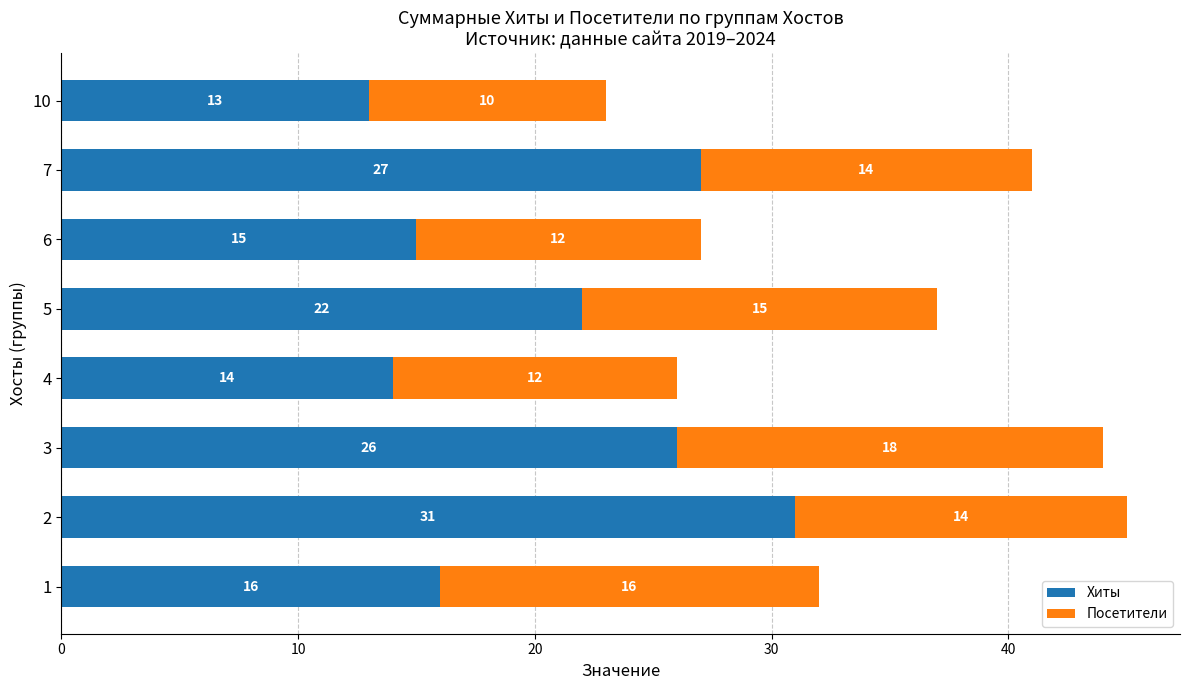

What is the total value across all series at 4?

26